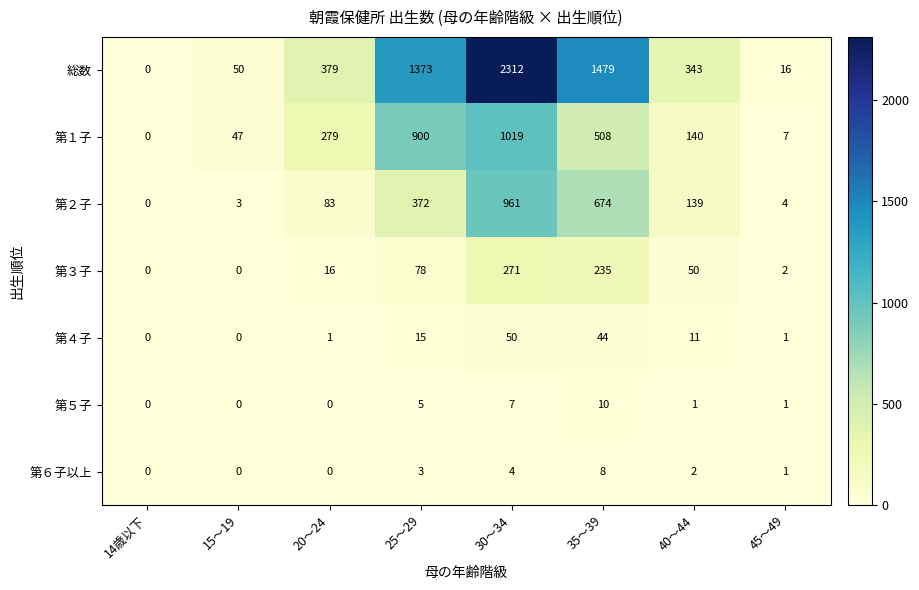

True or false: 第１子 has a value of 1299 at 25～29.

False